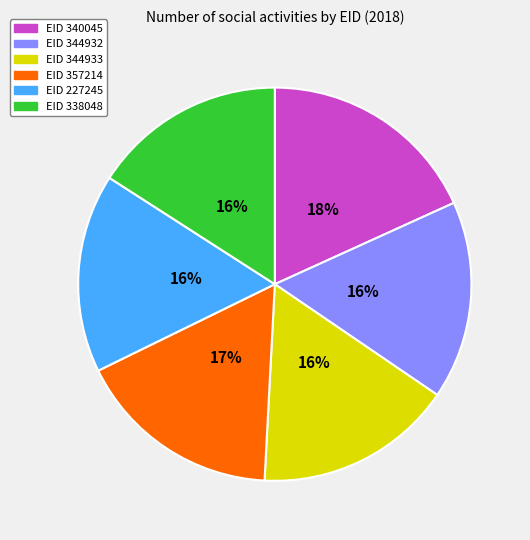

Is there any slice that represents more than half of the pie?

No